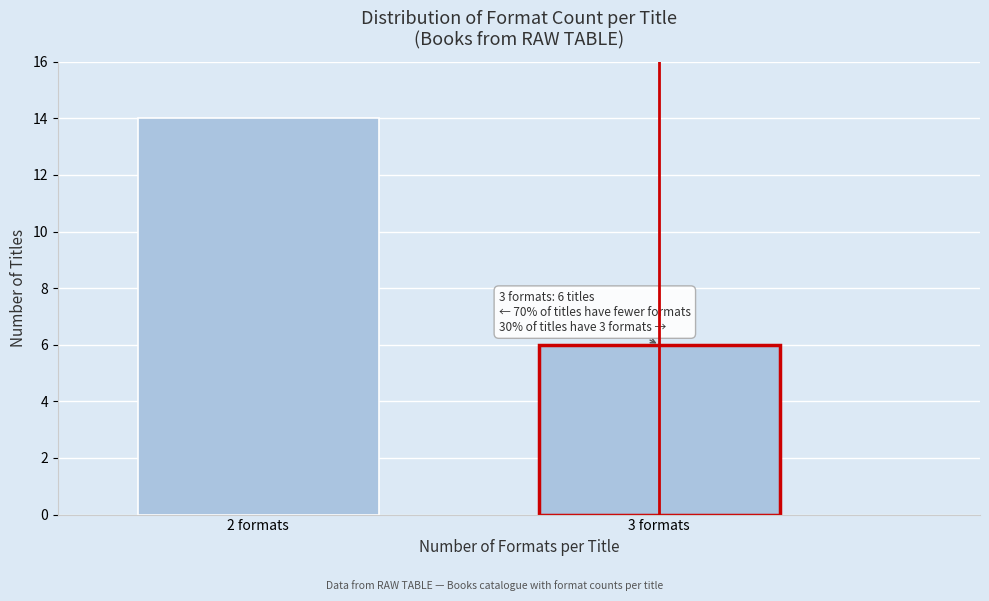

Reading left to right, transcribe all the data shown in this chart.

14	6